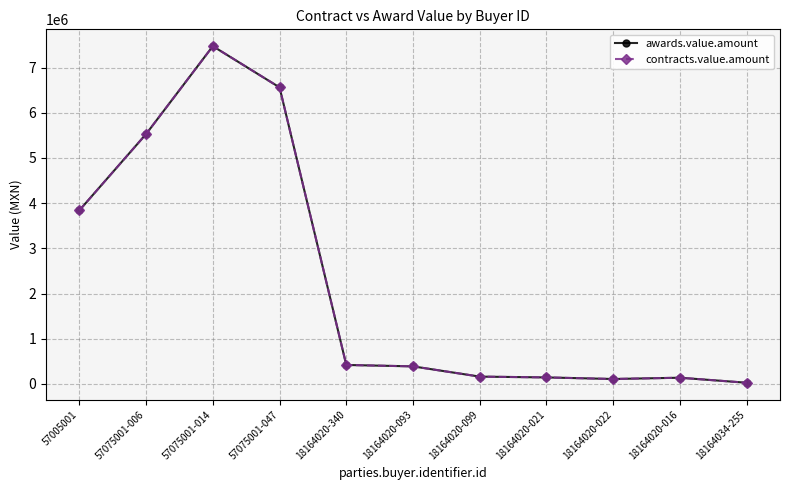

What position from the left is 18164020-022?

9